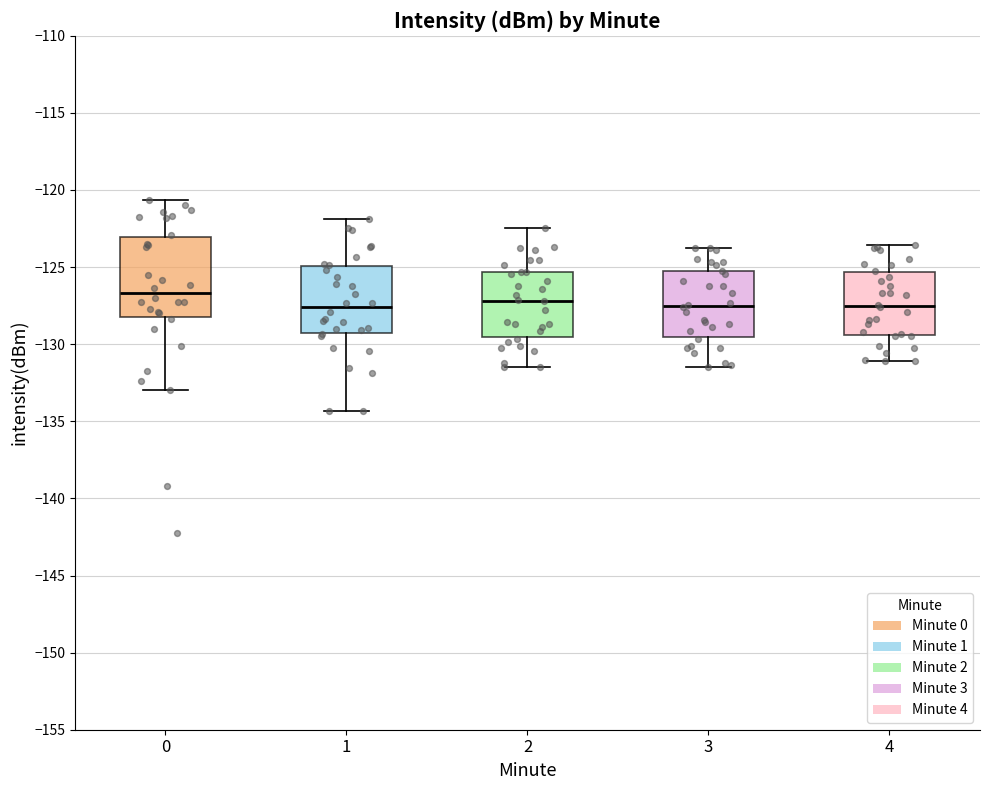

Reading left to right, transcribe this box plot: for each box, give where its median line is, the range the box spans, and where its two whiskers end, as read against the y-axis. The values are not printed on the chart, so give them approximately, as read against the axis.

0: median -126.5, box -128.5 to -123.0, whiskers -133.0 to -120.5
1: median -127.5, box -129.5 to -125.0, whiskers -134.5 to -122.0
2: median -127.0, box -129.5 to -125.5, whiskers -131.5 to -122.5
3: median -127.5, box -129.5 to -125.5, whiskers -131.5 to -124.0
4: median -127.5, box -129.5 to -125.5, whiskers -131.0 to -123.5